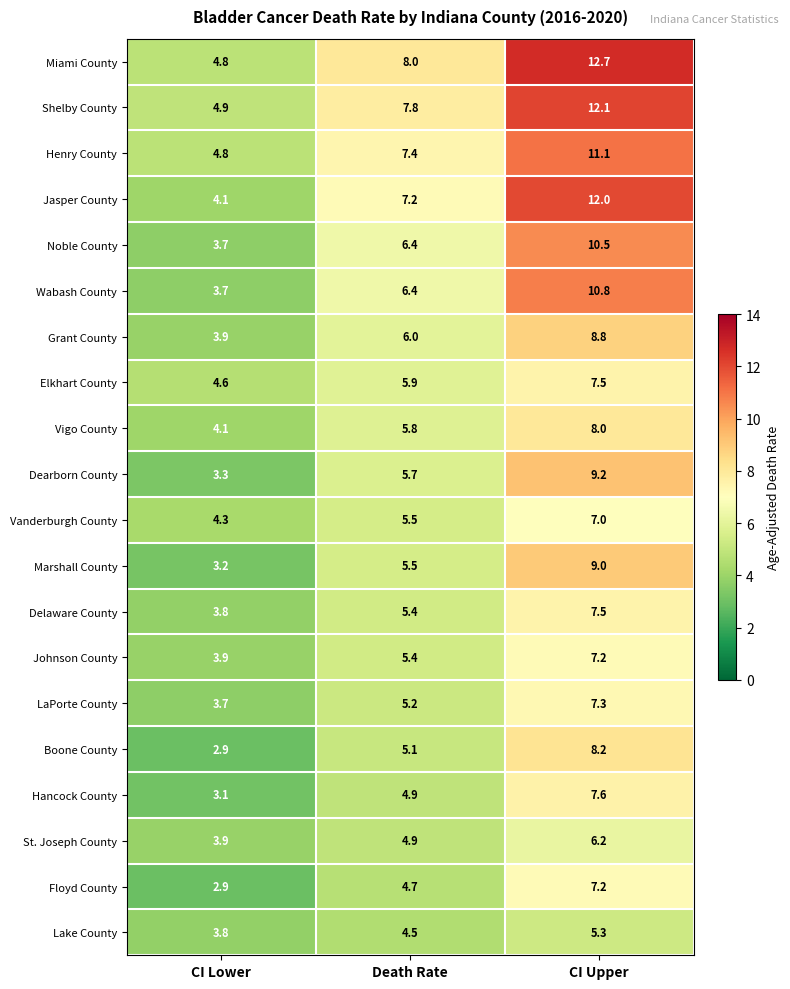

What is the difference between the highest and lowest values at Death Rate?

3.5